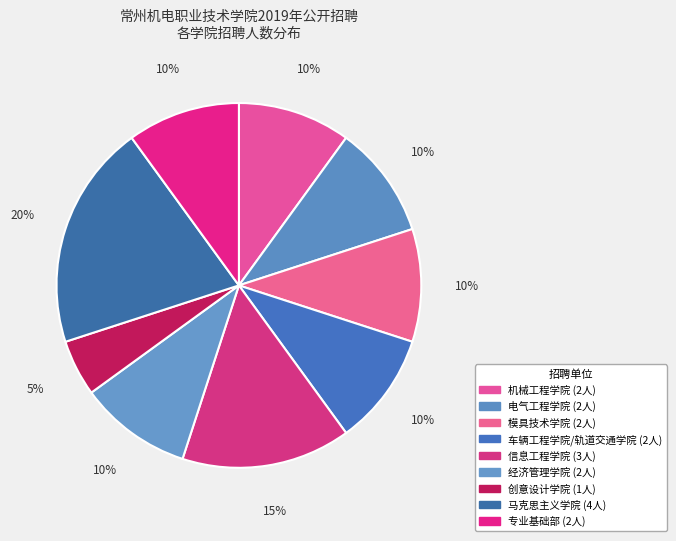

The 创意设计学院 slice represents 1% of the pie. True or false?

False